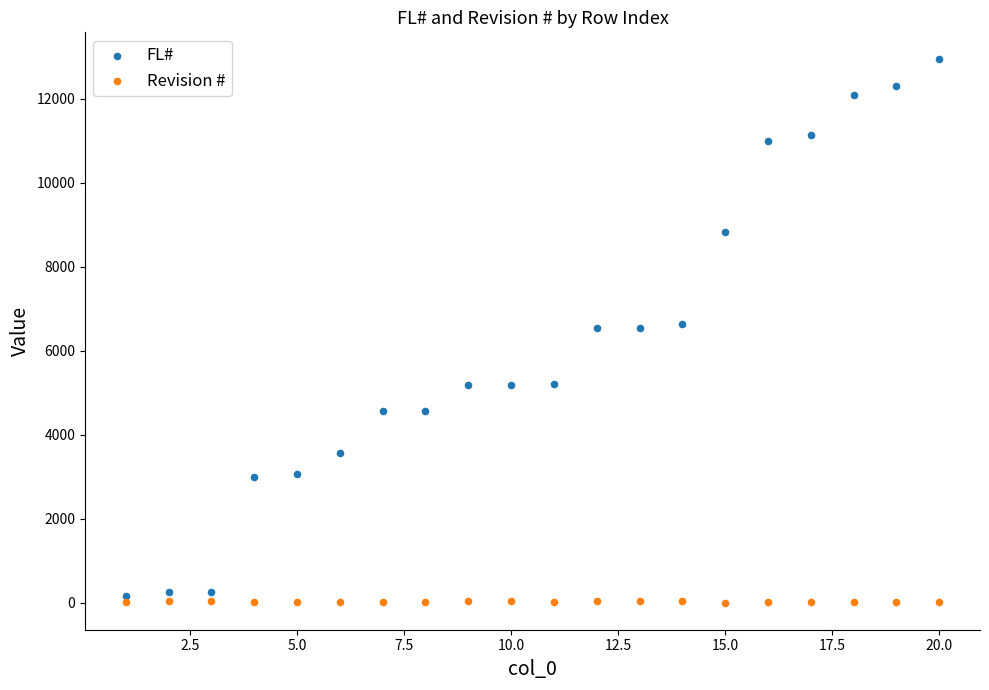

What are all the series names shown in the legend?

FL#, Revision #